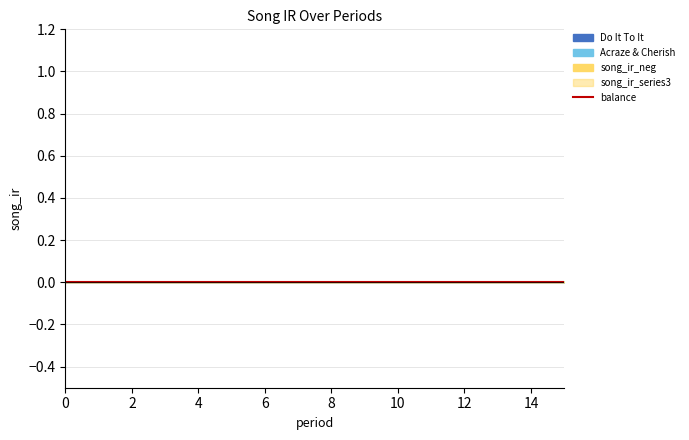

True or false: balance has more than 2 interior local peaks.

False